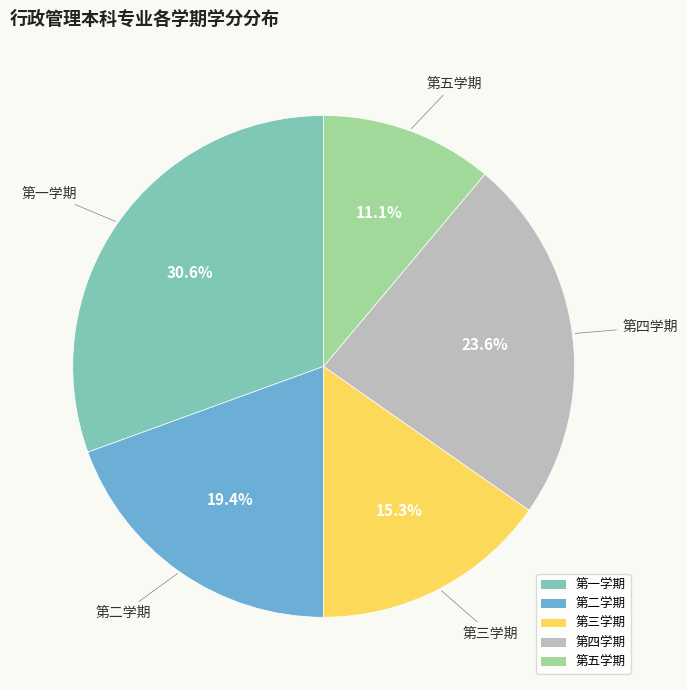

To the nearest percent, what is the combined percentage of 第五学期 and 第二学期?

31%